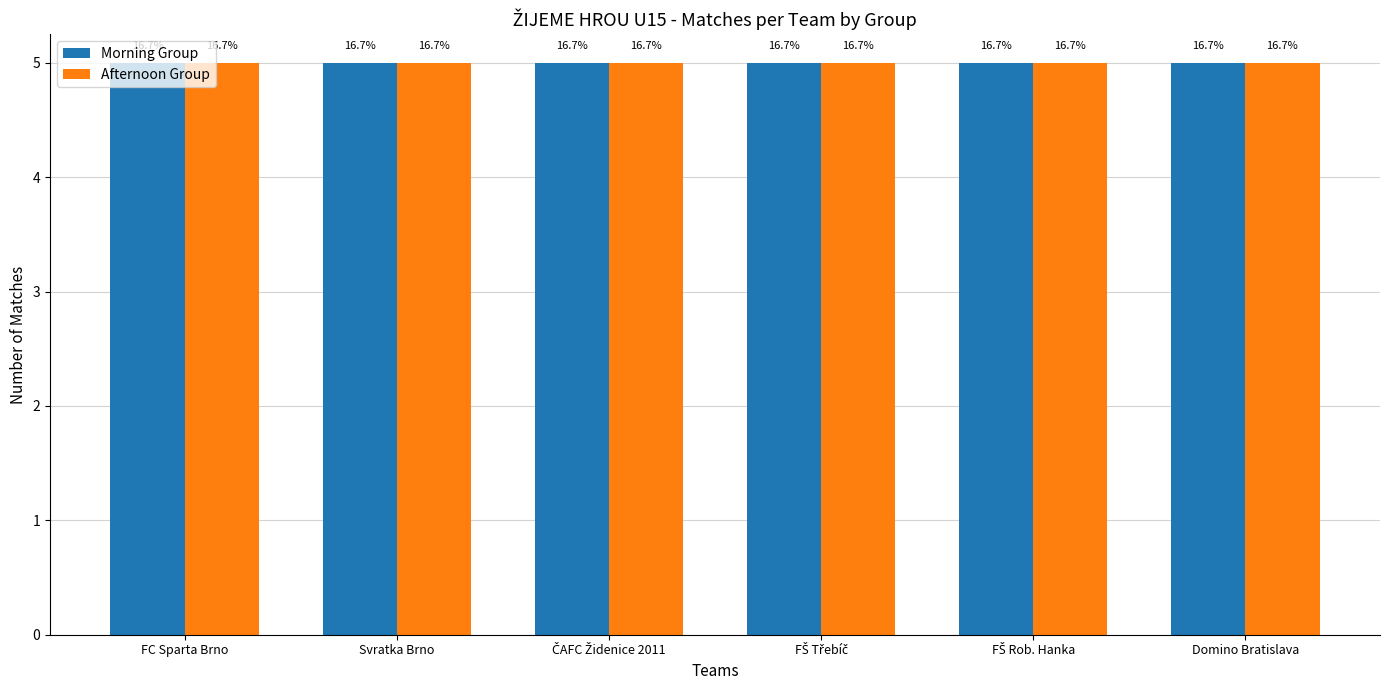

Where is Afternoon nearest to the value 8?

ČAFC Židenice 2011